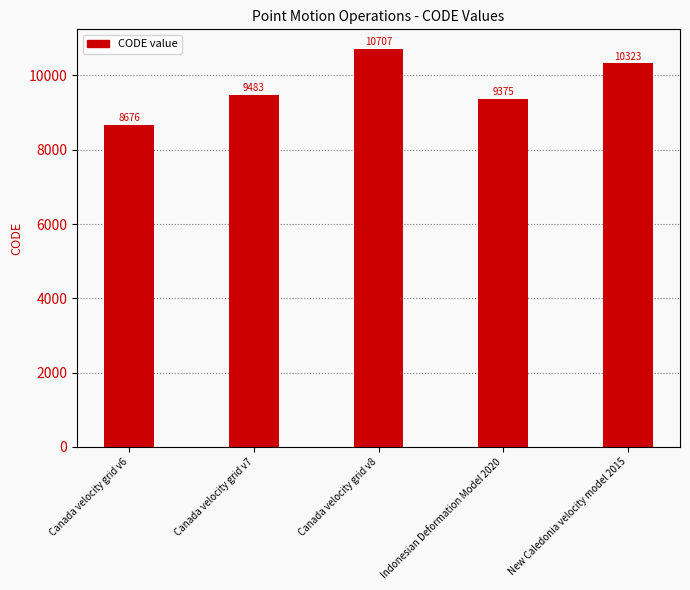

The value at New Caledonia velocity model 2015 is 10323. True or false?

True